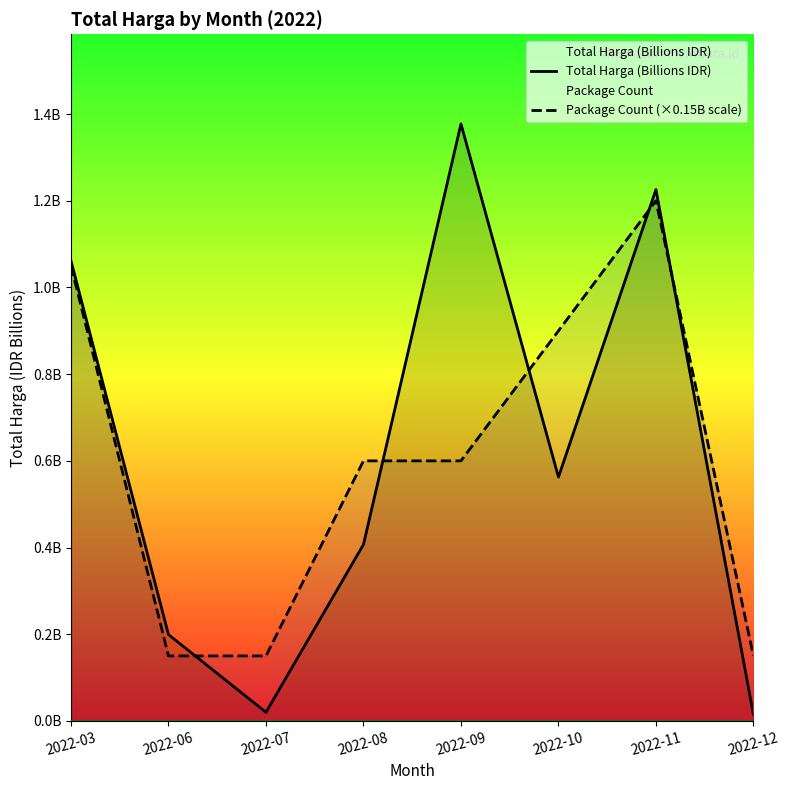

What is the value of the Total Harga (Billions IDR) point at the 2nd from the left?

0.2